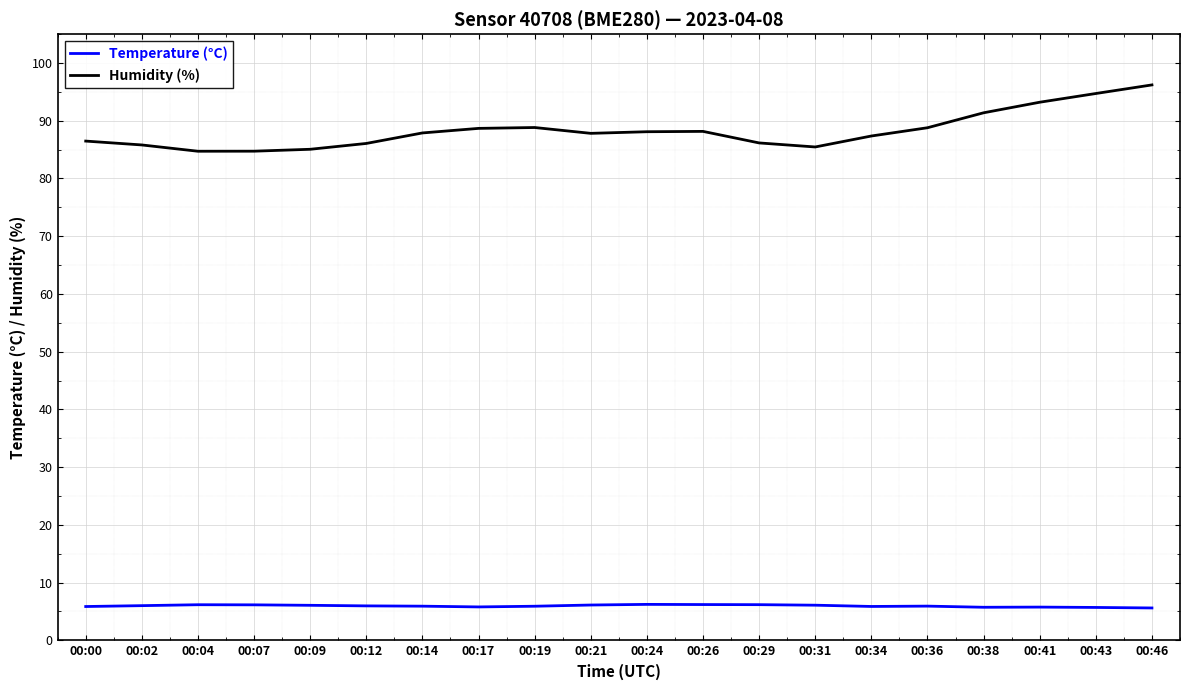

Is the value of Humidity (%) at 00:29 greater than the value of Temperature (°C) at 00:34?

Yes